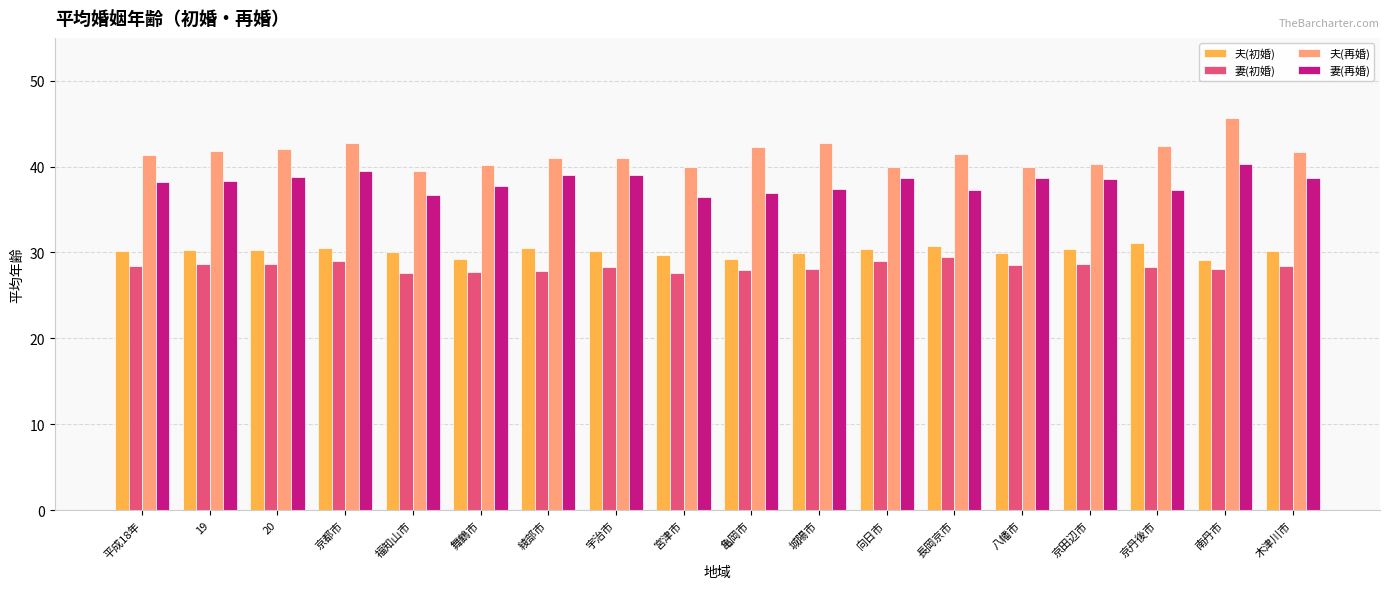

At how many categories does at least one series exceed 27?

18